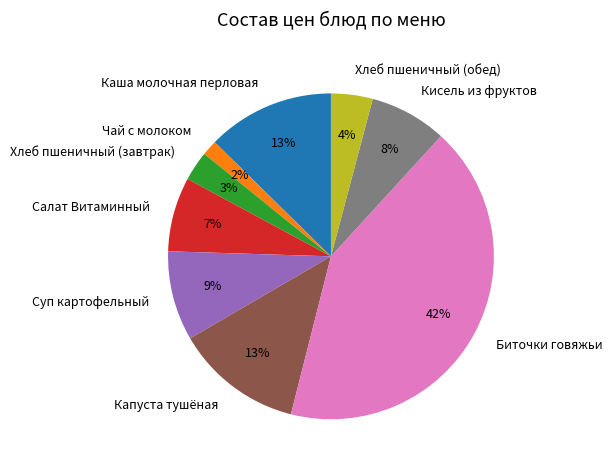

Between Кисель из фруктов and Хлеб пшеничный (обед), which is larger?

Кисель из фруктов